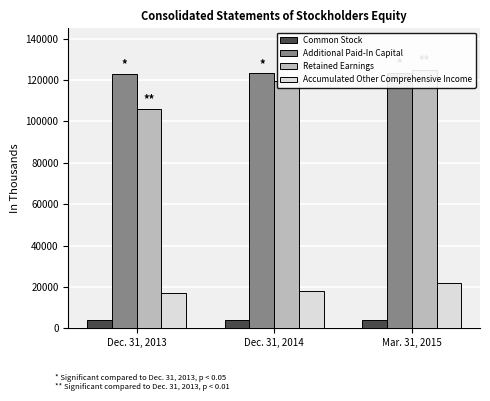

Is the value of Common Stock at Mar. 31, 2015 greater than the value of Additional Paid-In Capital at Mar. 31, 2015?

No